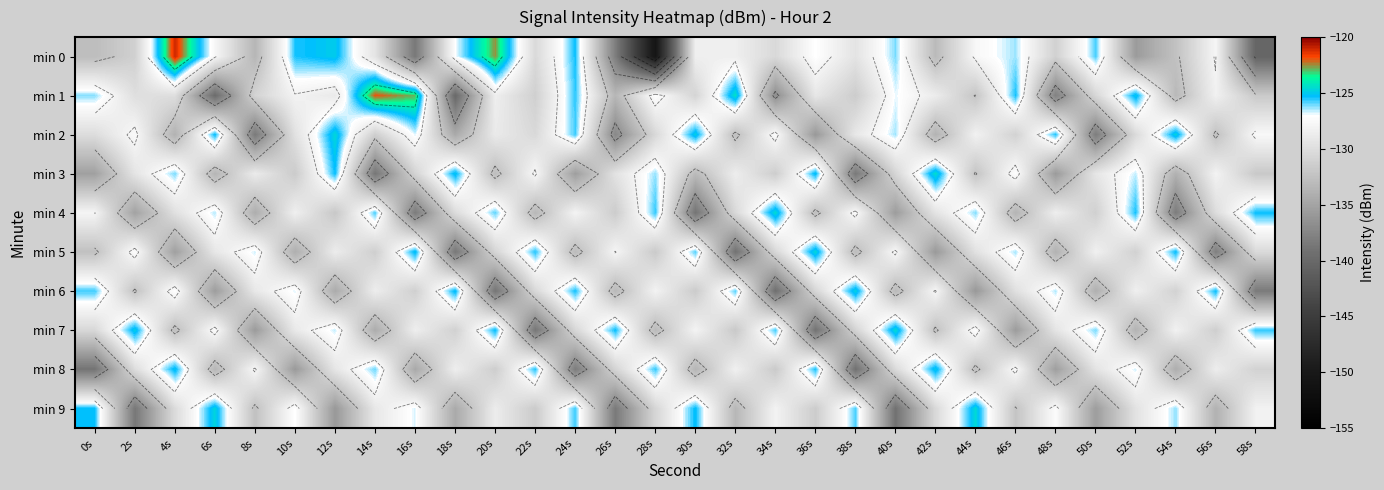

Which category has the lowest value across all series?

28s